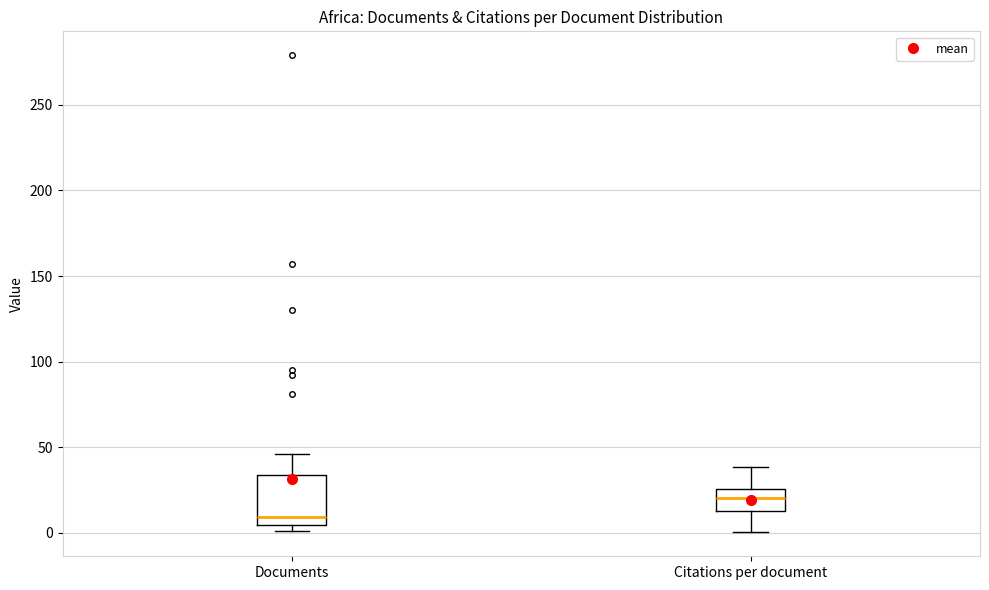

Where is the upper edge of the box for Citations per document on the y-axis? The values are not printed on the chart, so give them approximately, as read against the axis.

25